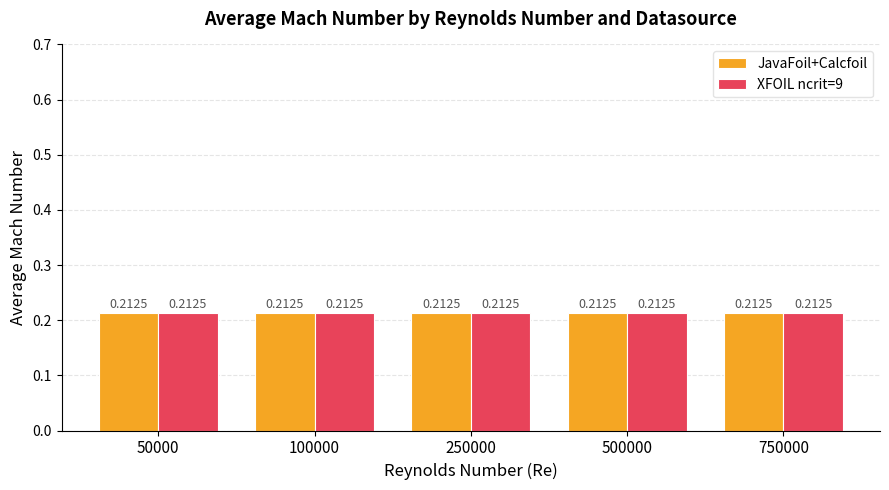

Which category has the highest value across all series?

500000